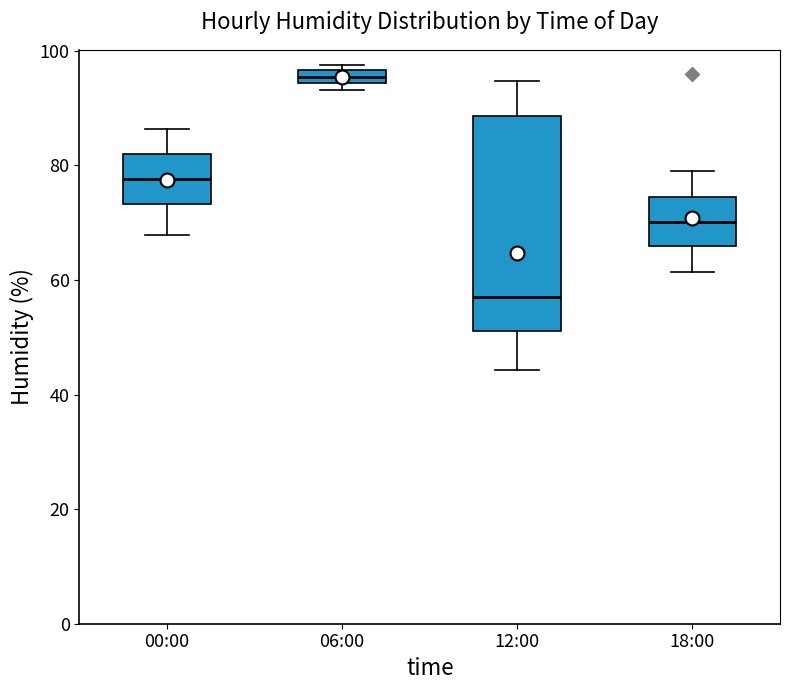

Comparing the boxes themselves (not the whiskers), which one is the tallest?

12:00